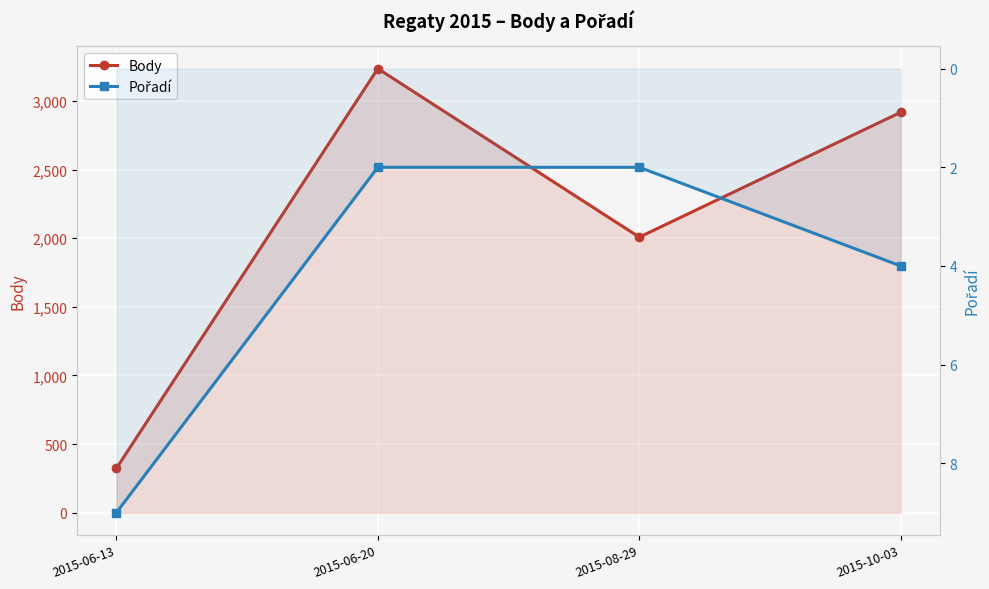

True or false: Pořadí and Body cross at least once.

False